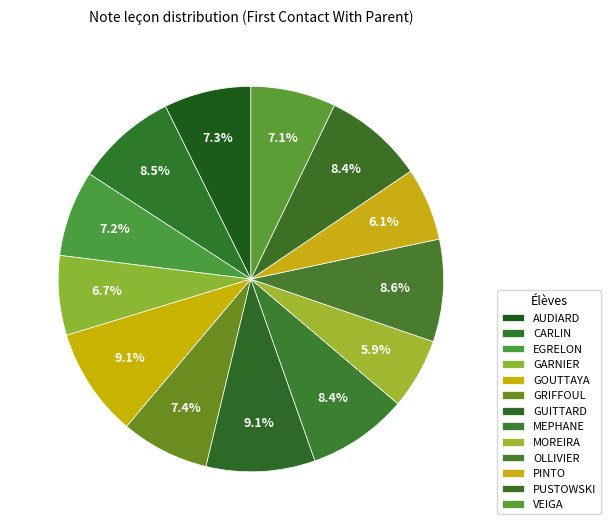

How many segments does this pie chart have?

13